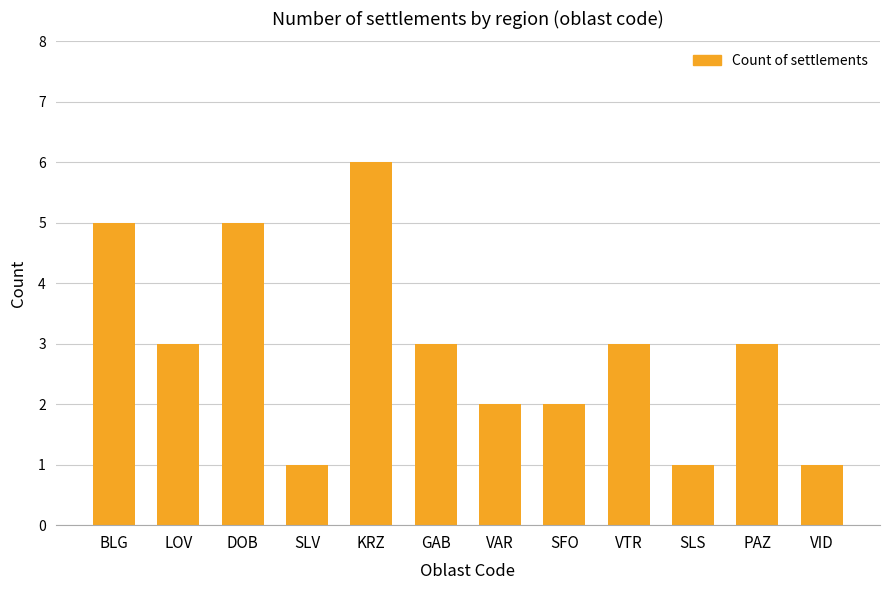

Approximately how many times larger is the value at SFO compared to SLS?

2.0